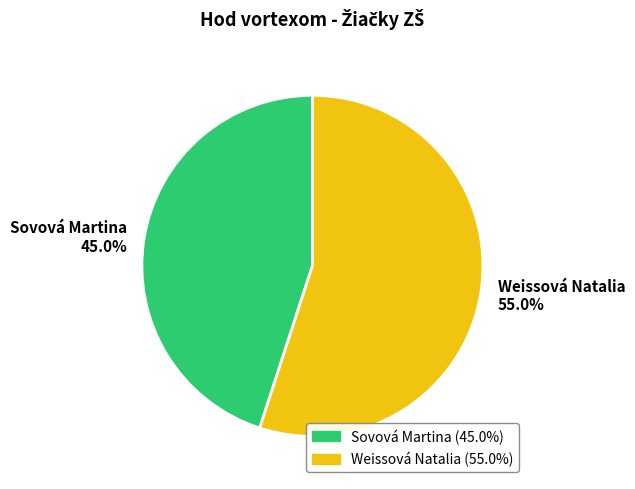

Is it true that Sovová Martina is 58% of the pie?

False